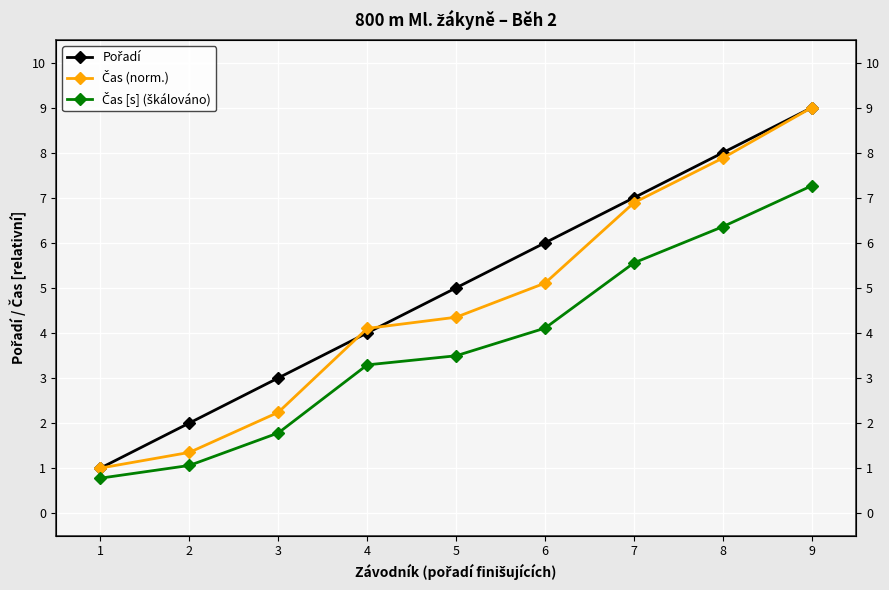

Which series has the largest total across all categories?

Pořadí